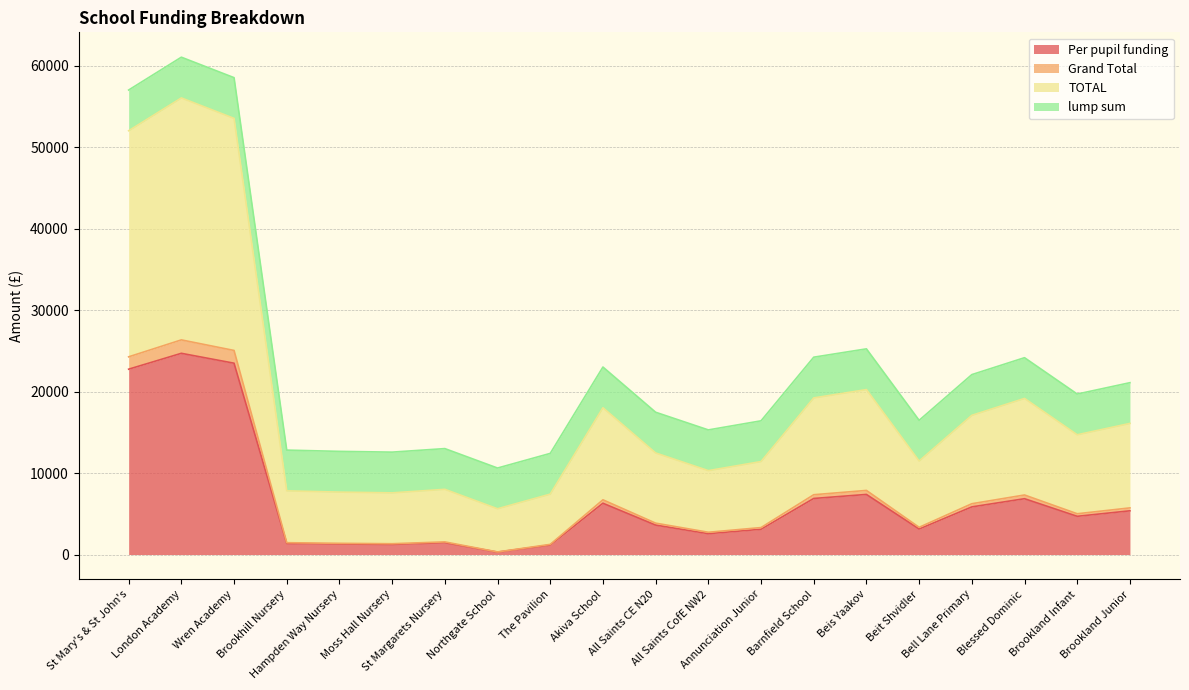

What is the maximum value for Per pupil funding?

24705